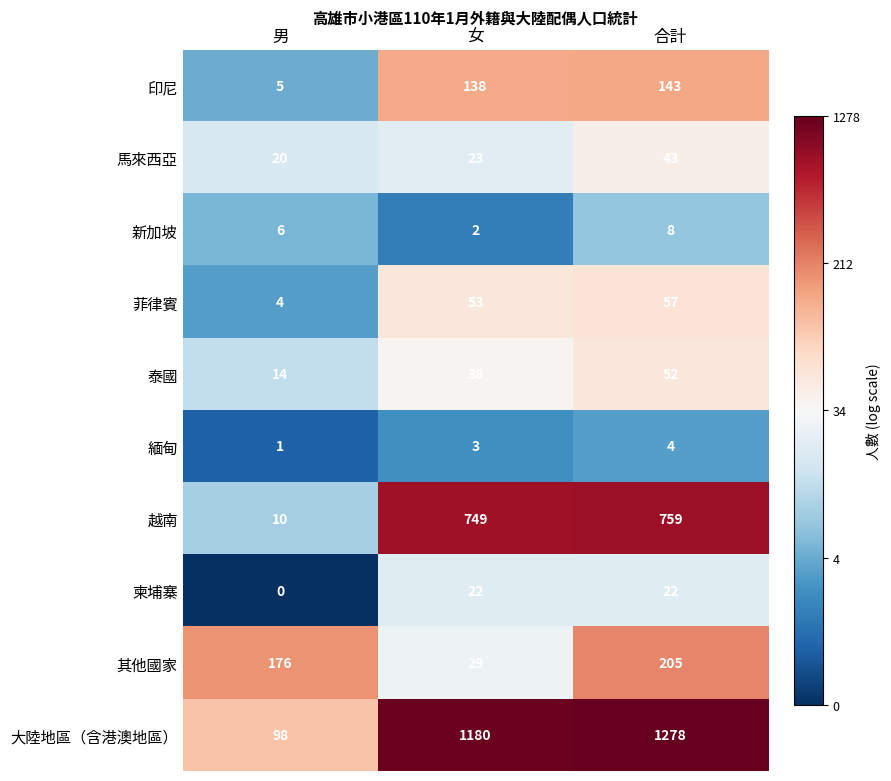

Rank the series at 合計 from lowest to highest value.

緬甸, 新加坡, 柬埔寨, 馬來西亞, 泰國, 菲律賓, 印尼, 其他國家, 越南, 大陸地區（含港澳地區）